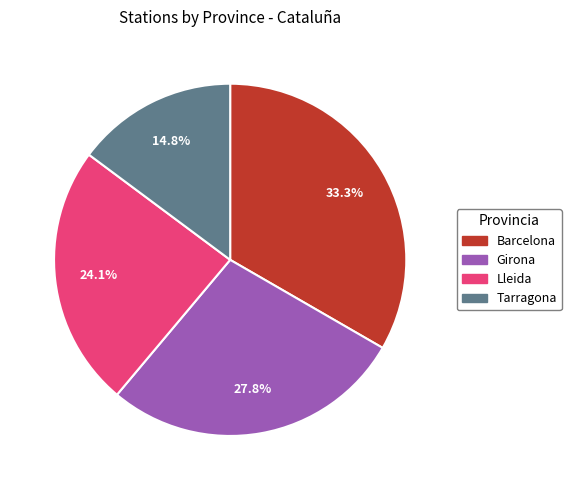

Is Girona the majority of the pie?

No